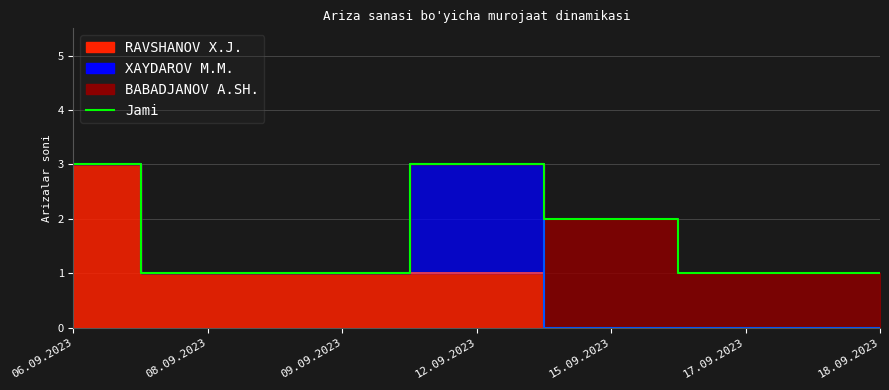

What is the approximate value of Xaydarov count at 08.09.2023?

1